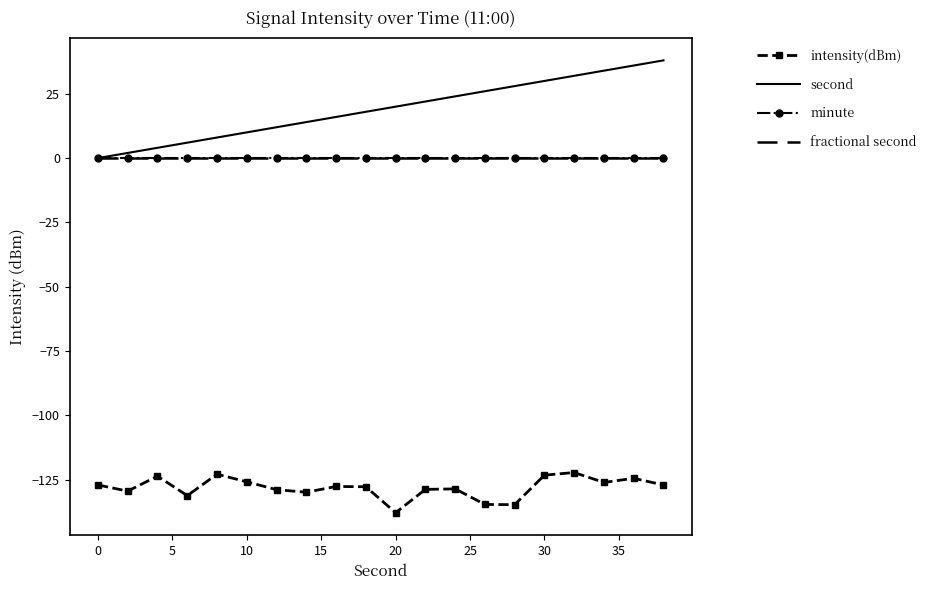

Which series has the largest range (max minus min)?

second